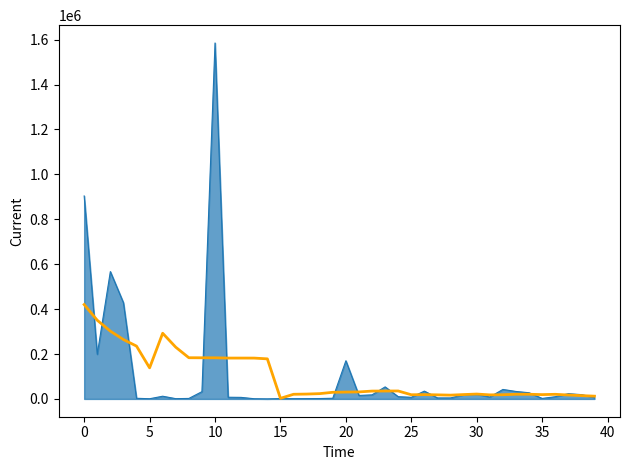

What is the greatest value displayed?

1585079.5